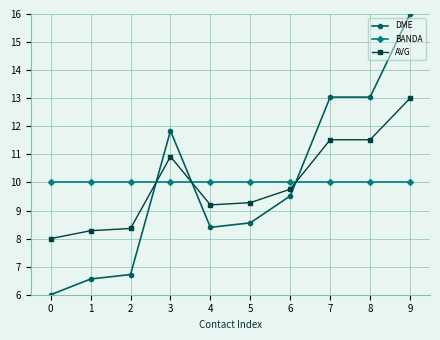

Count the number of categories in the chart.

10